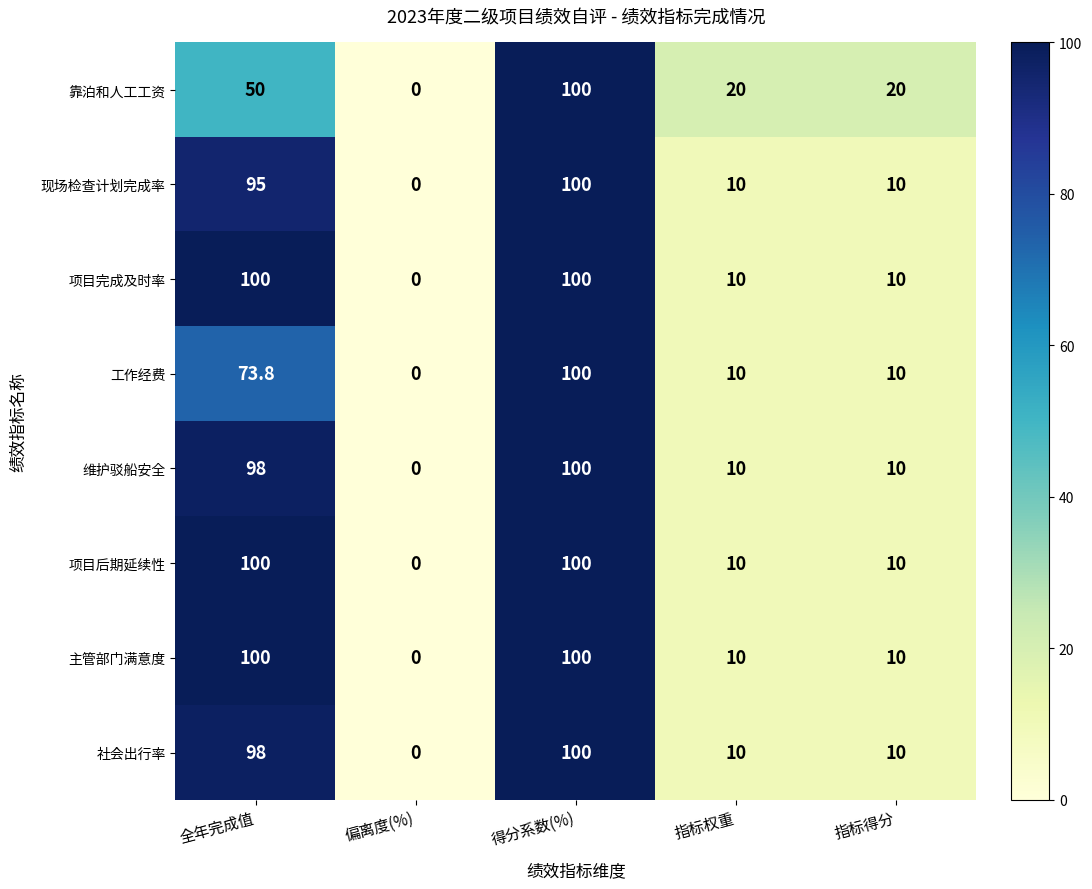

What is the spread (max minus min) of values at 指标权重?

10.0